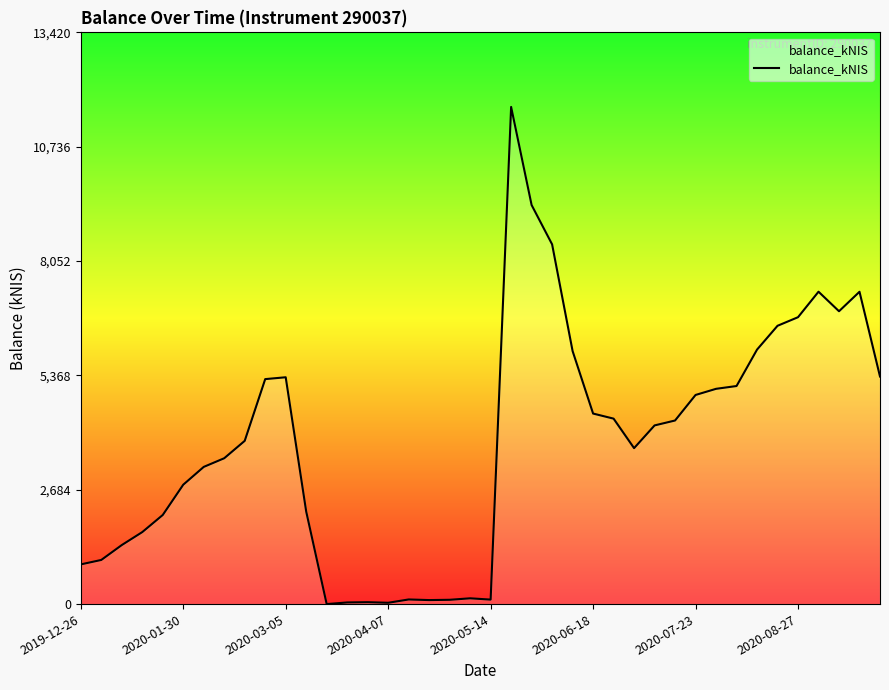

What is the greatest value displayed?

11669.6